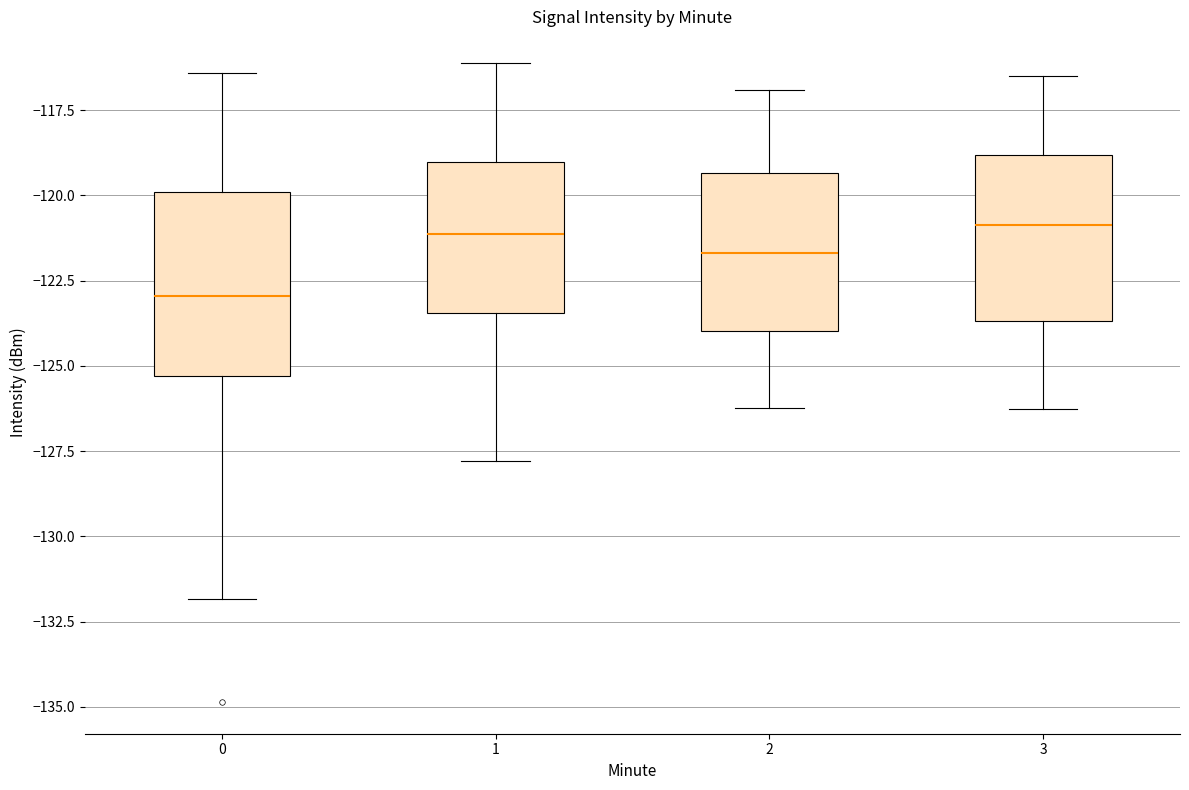

Which box has the lowest median line?

0